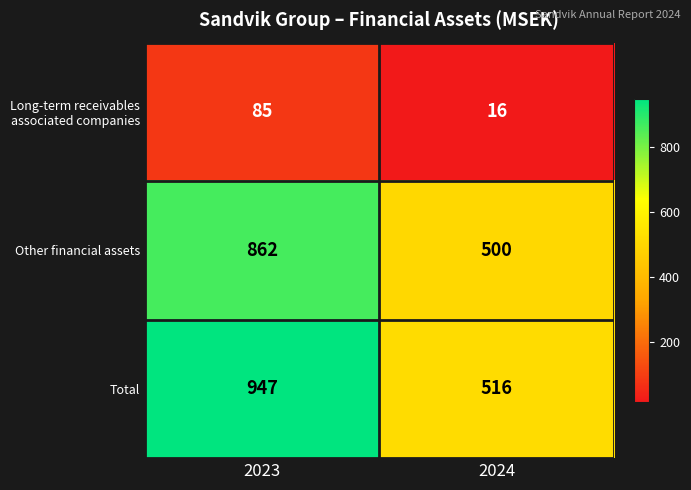

Between 2023 and 2024, which series saw the biggest shift?

Total